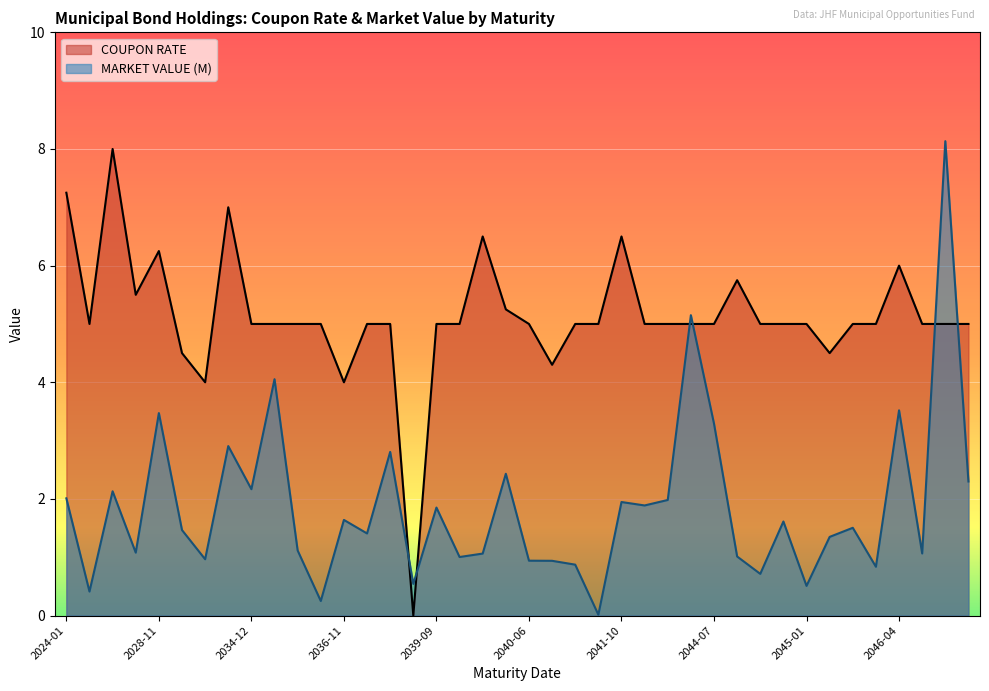

At which category does COUPON RATE reach its first local peak?

2028-04